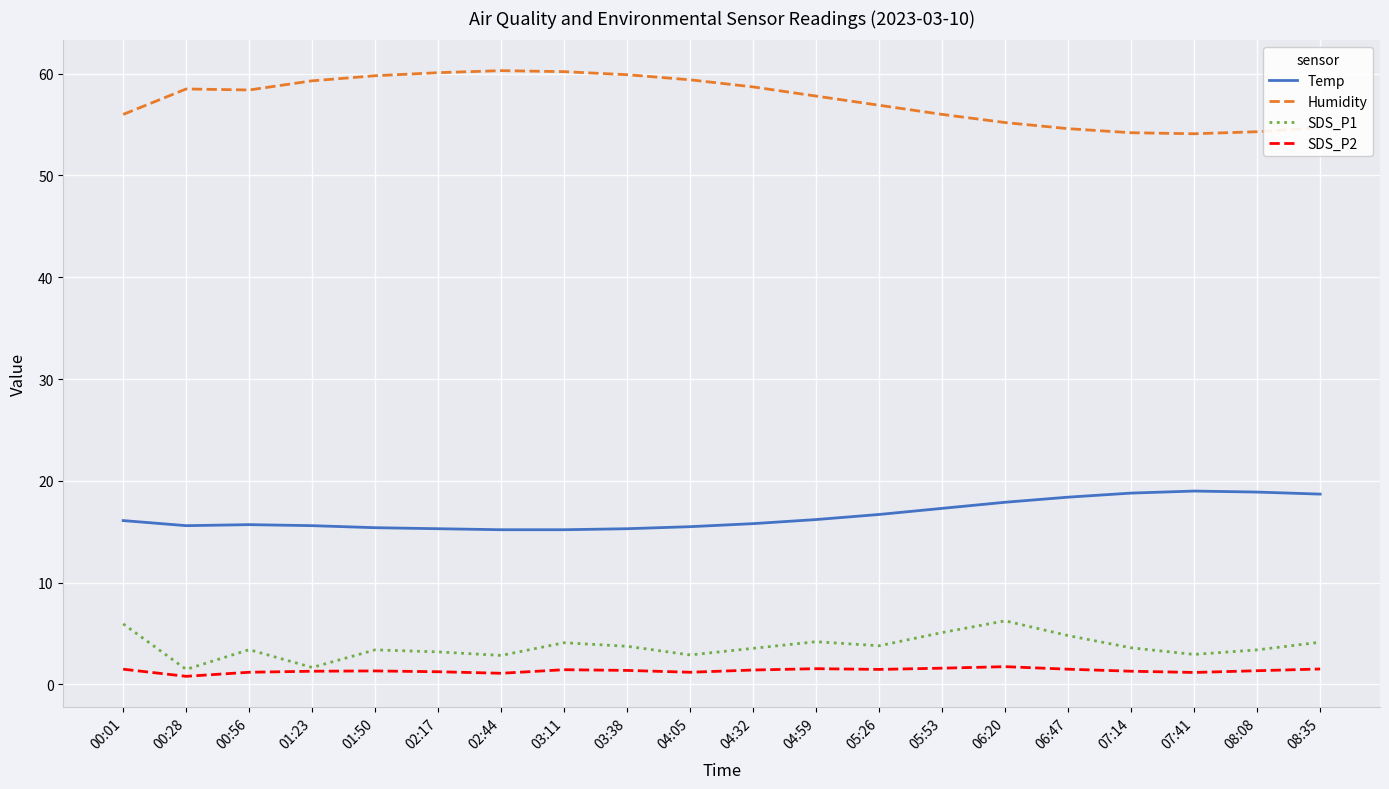

What is the greatest value displayed?

60.3